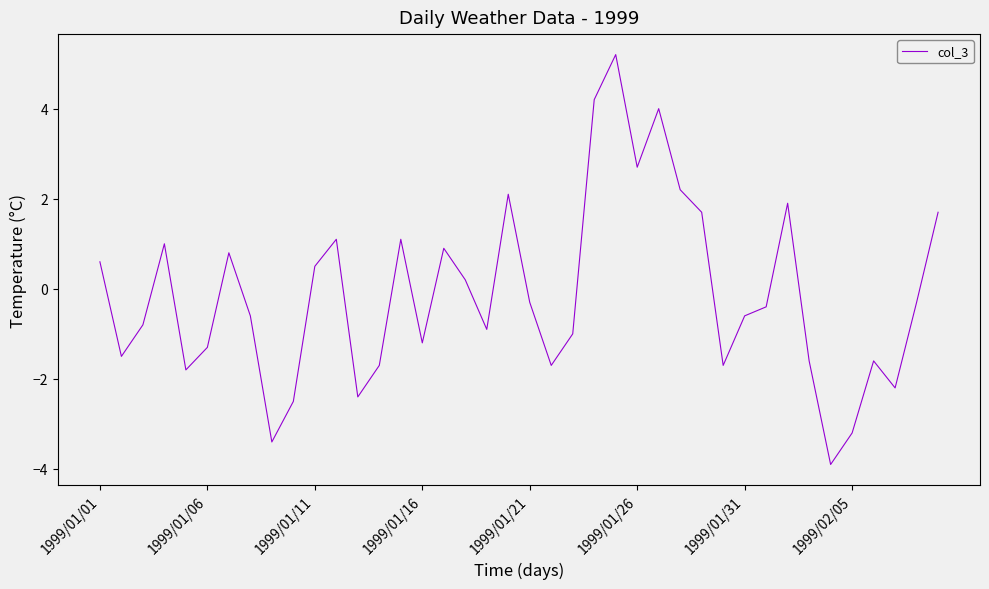

Reading left to right, transcribe all the data shown in this chart.

0.6	-1.5	-0.8	1.0	-1.8	-1.3	0.8	-0.6	-3.4	-2.5	0.5	1.1	-2.4	-1.7	1.1	-1.2	0.9	0.2	-0.9	2.1	-0.3	-1.7	-1.0	4.2	5.2	2.7	4.0	2.2	1.7	-1.7	-0.6	-0.4	1.9	-1.6	-3.9	-3.2	-1.6	-2.2	-0.3	1.7